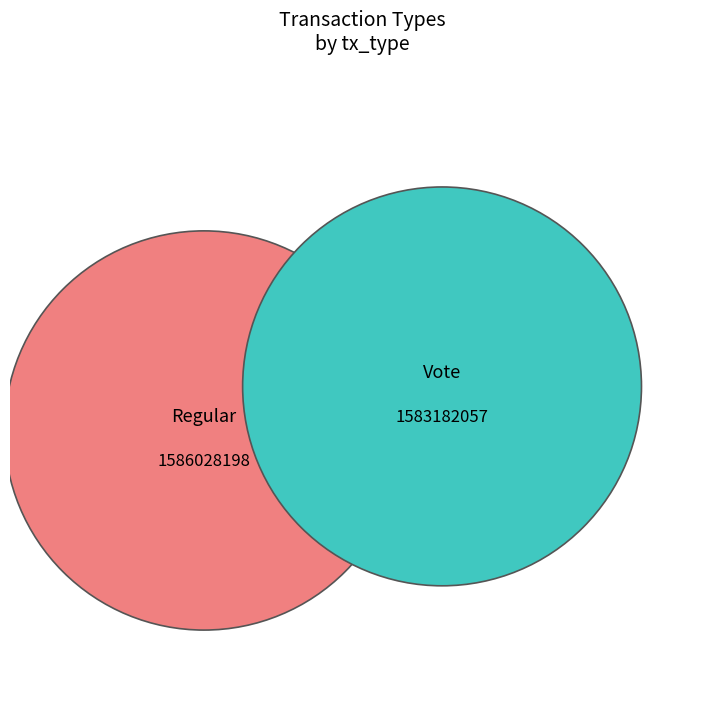

Is the sum of Vote and Regular greater than half?

Yes